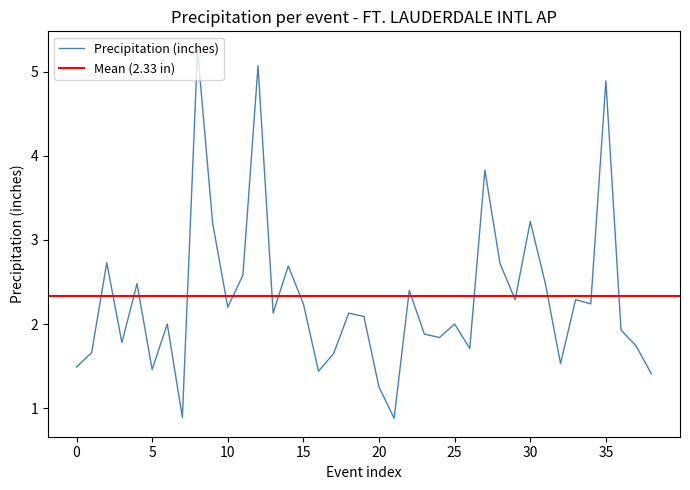

Does the chart have visible grid lines?

No